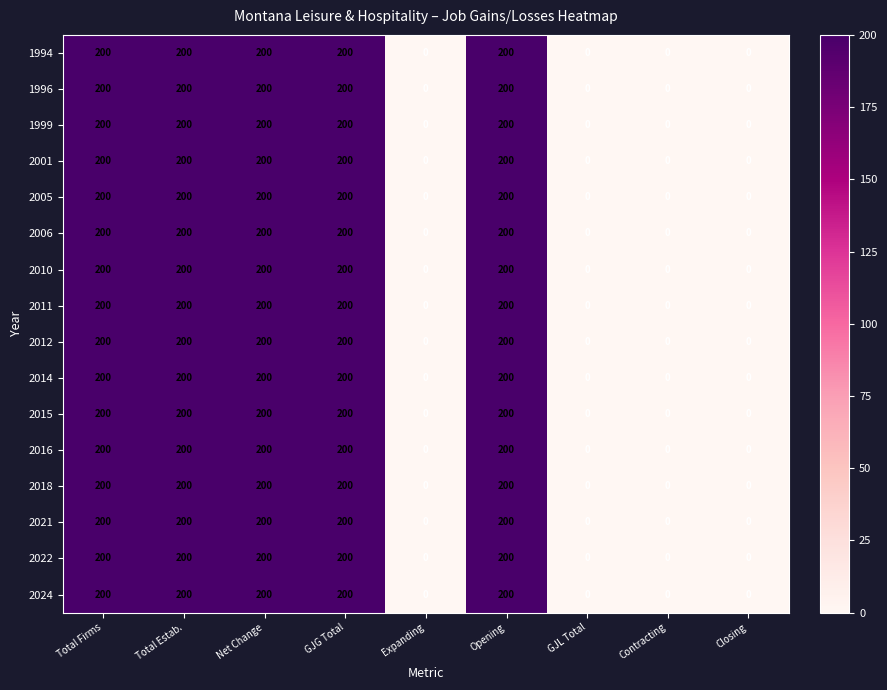

How many data points does each series have?

9